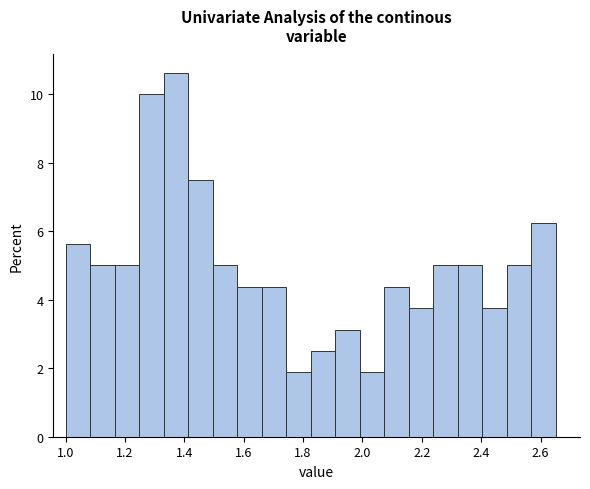

How tall is the bar that spans 1.50 to 1.58 on the x-axis? Neither the bar edges nor the heights are printed on the chart, so give them approximately, as read against the axes.

5.0